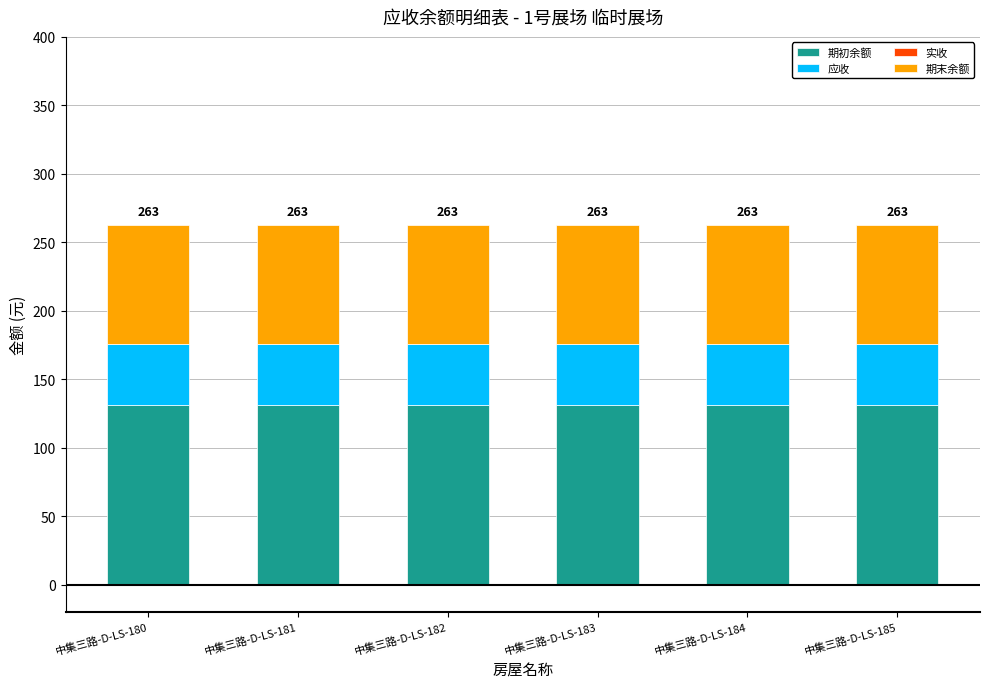

What value does the 期初余额 series have at 中集三路-D-LS-181?

131.3